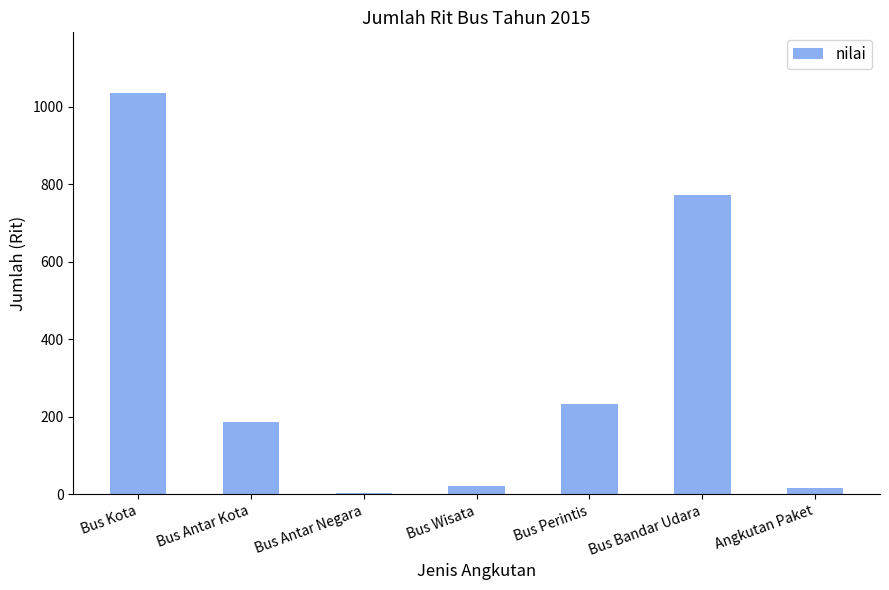

True or false: the data shows 232 at Bus Perintis.

True